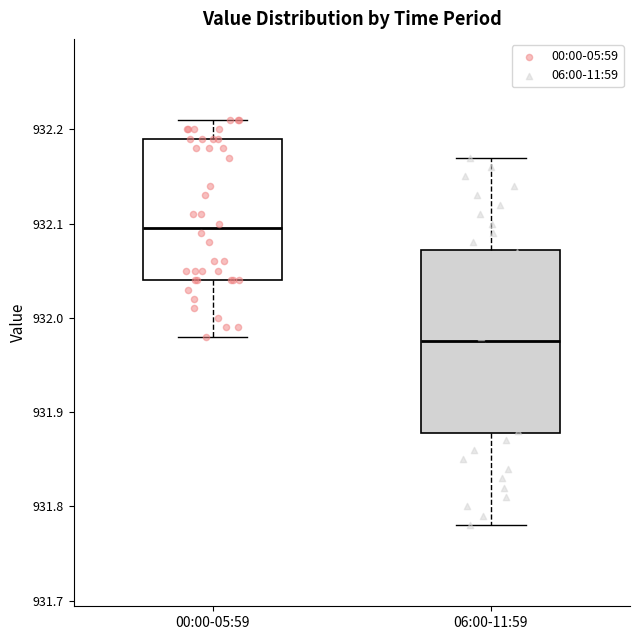

Where is the lower edge of the box for 00:00-05:59 on the y-axis? The values are not printed on the chart, so give them approximately, as read against the axis.

932.04